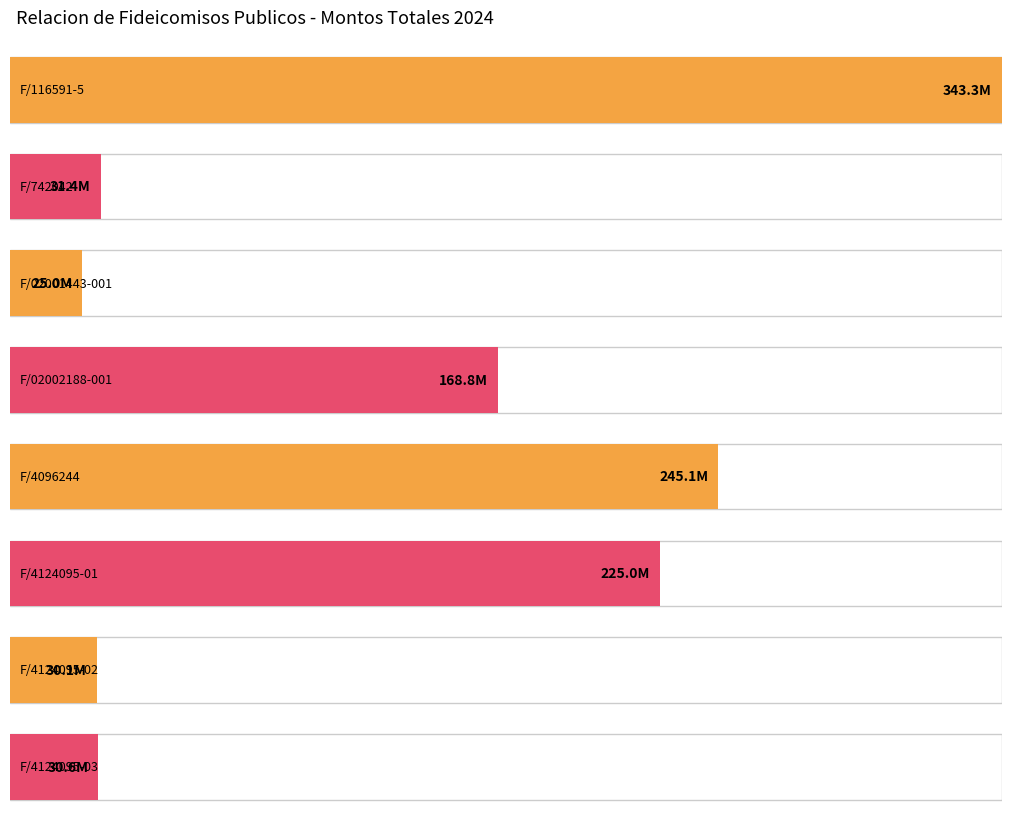

Which has a higher value, F/4124095-02 or F/02001443-001?

F/4124095-02